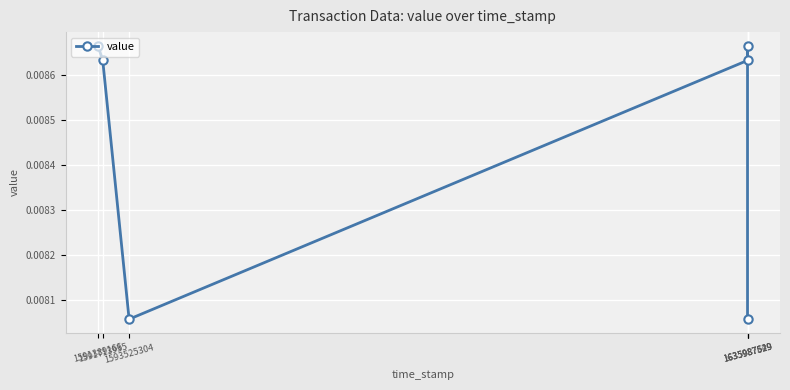

The chart shows a value of 0.0 at 1593525304. True or false?

True